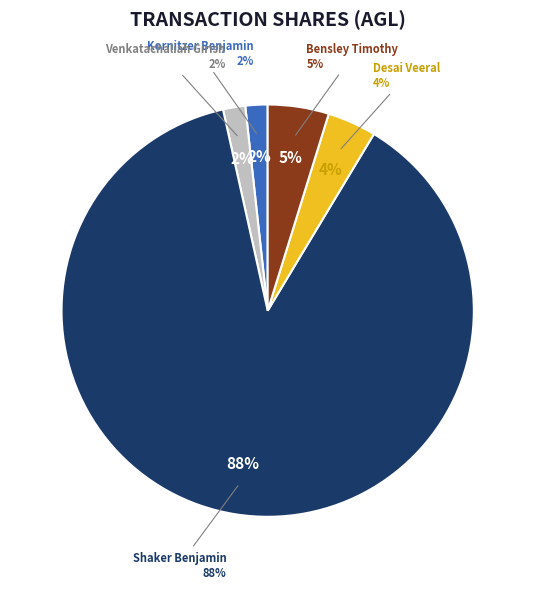

To the nearest percent, what is the difference between the Shaker Benjamin and Venkatachaliah Girish slice percentages?

86%